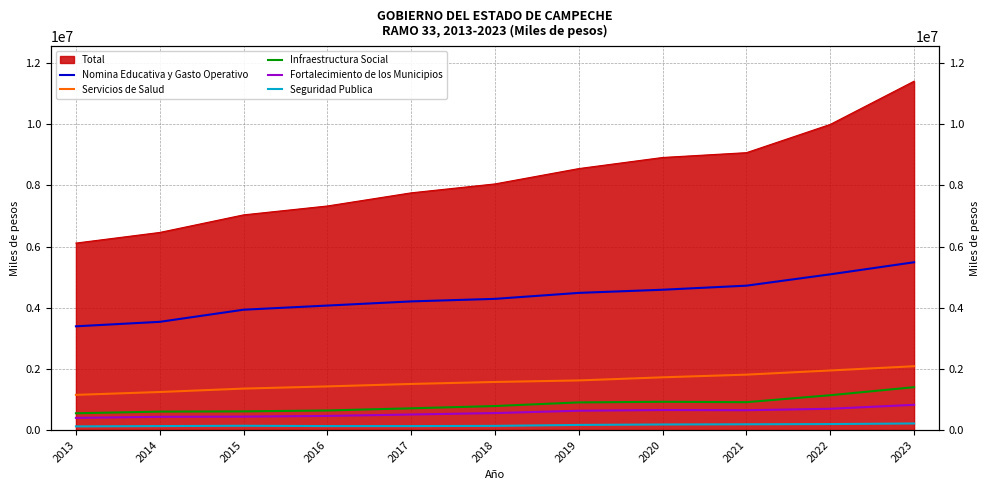

What is the minimum value for Nomina Educativa y Gasto Operativo?

3391451.0